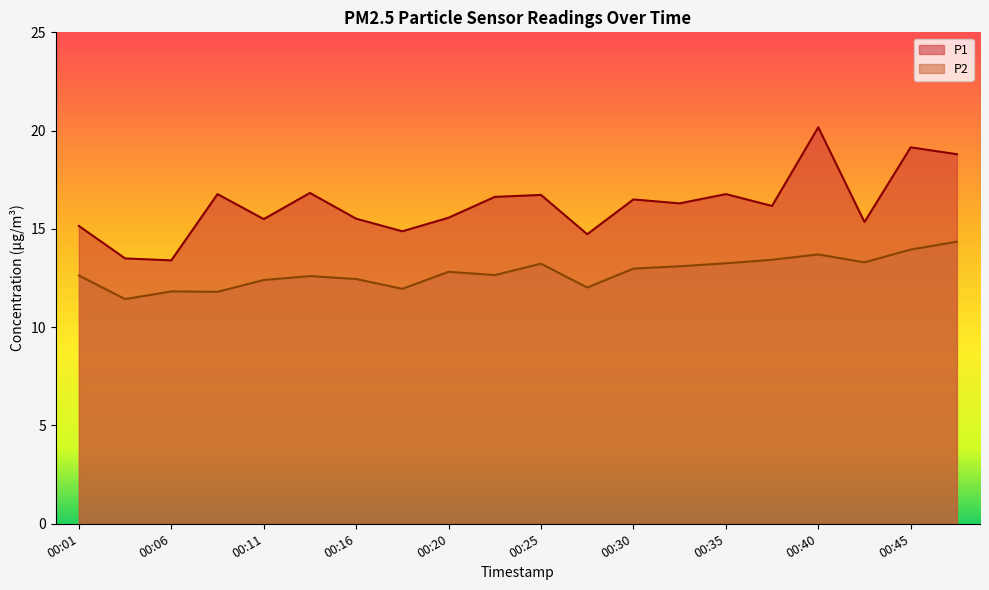

What is the difference between the highest and lowest values at 00:45?

5.2